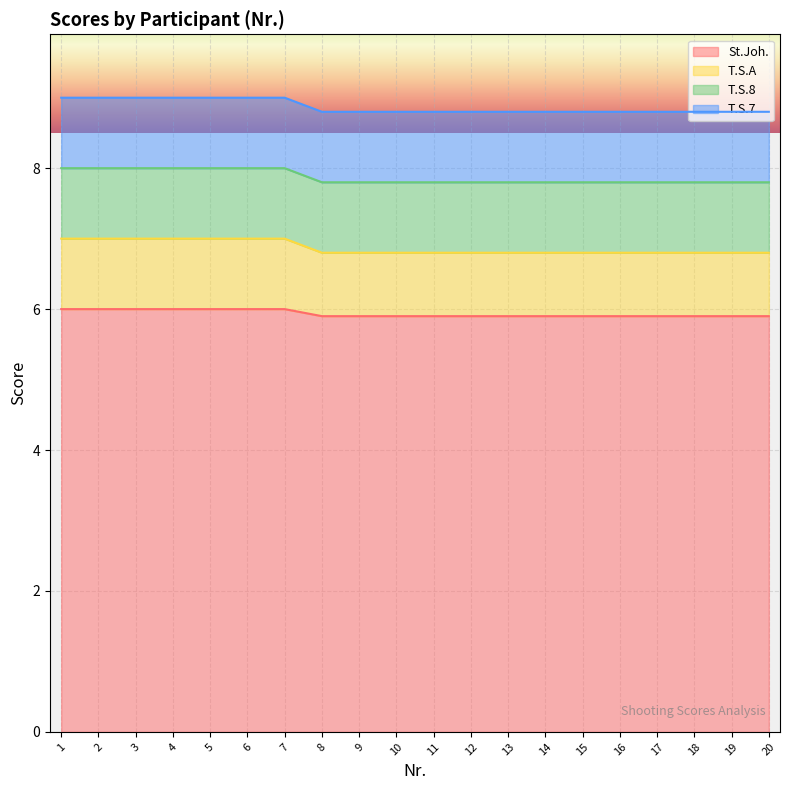

Does the chart display data point markers on the line(s)?

No